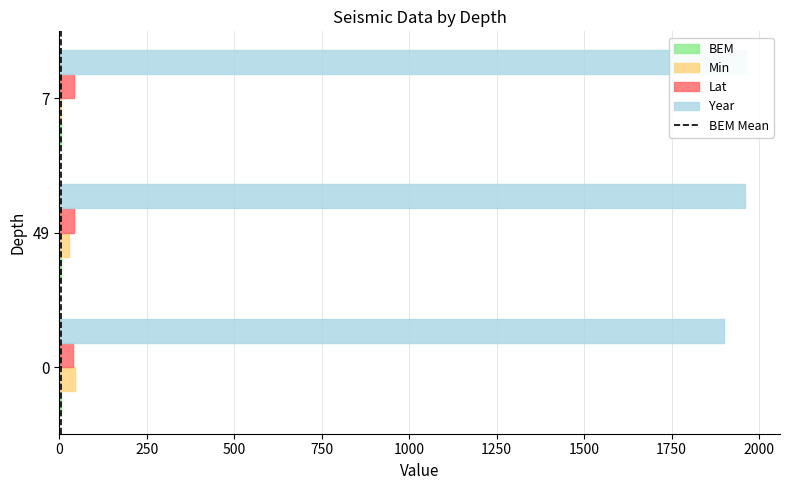

Reading left to right, transcribe all the data shown in this chart.

BEM: 4.4	3.7	4.9
Min: 45.0	27.0	4.0
Lat: 40.0	42.4	40.7
Year: 1900.0	1960.0	1962.0